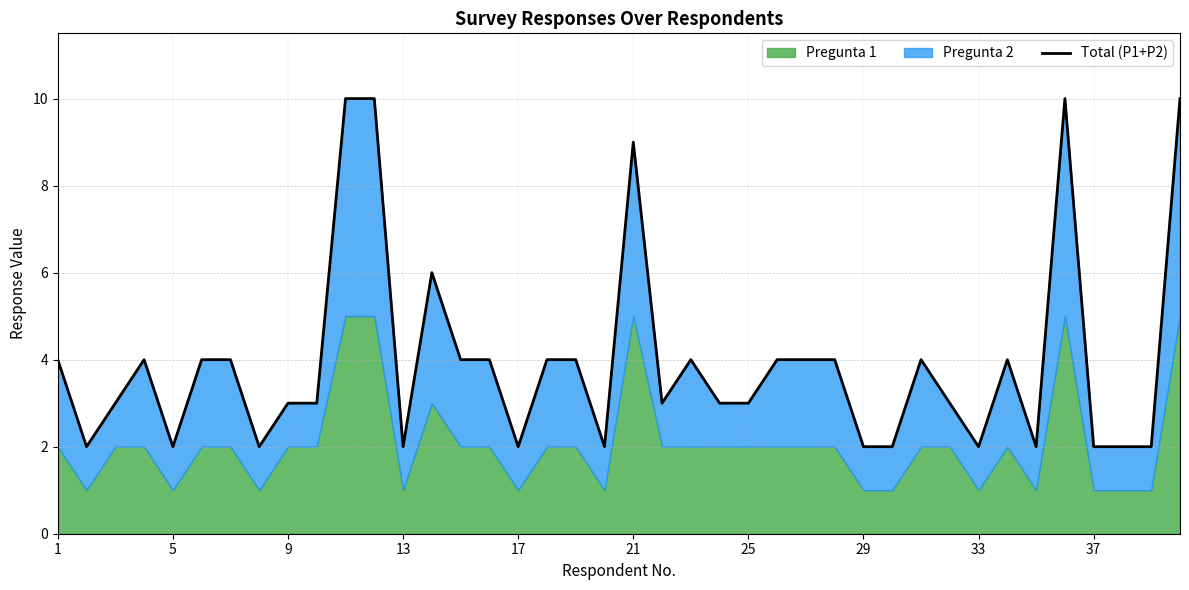

What is the sum of all values?

158